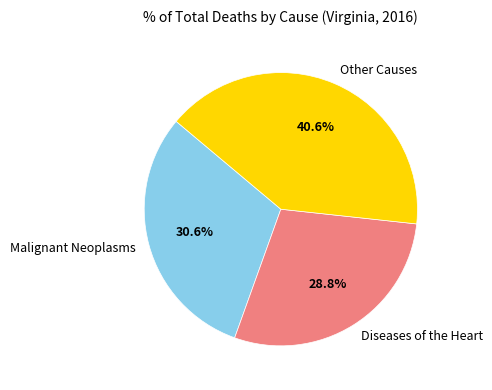

What is the ratio of the value at Other Causes to the value at Malignant Neoplasms?

1.3